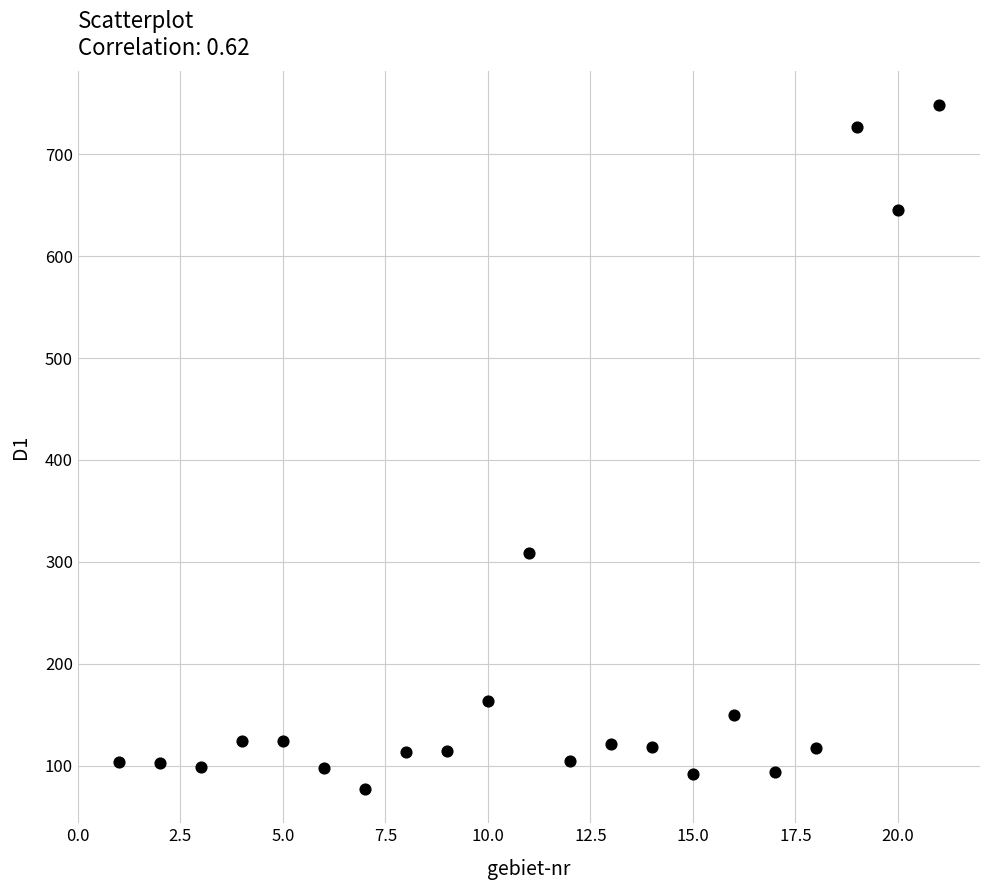

What is the range of X values (max minus min)?

20